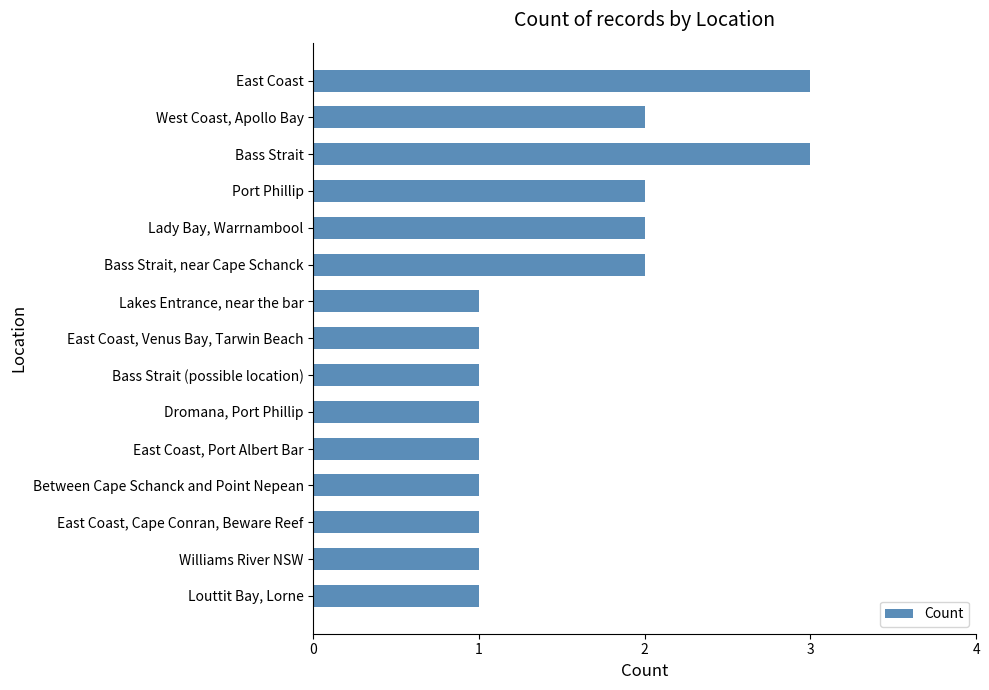

Approximately how many times larger is the value at Between Cape Schanck and Point Nepean compared to East Coast, Venus Bay, Tarwin Beach?

1.0